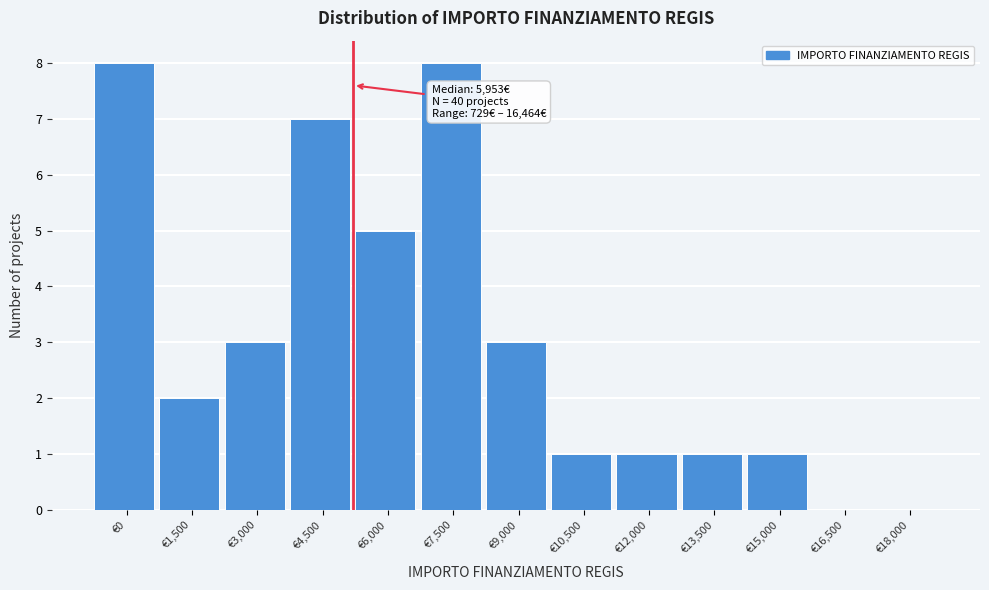

Reading right to left, list all the values displayed in this chart.

€18,000=0	€16,500=0	€15,000=1	€13,500=1	€12,000=1	€10,500=1	€9,000=3	€7,500=8	€6,000=5	€4,500=7	€3,000=3	€1,500=2	€0=8